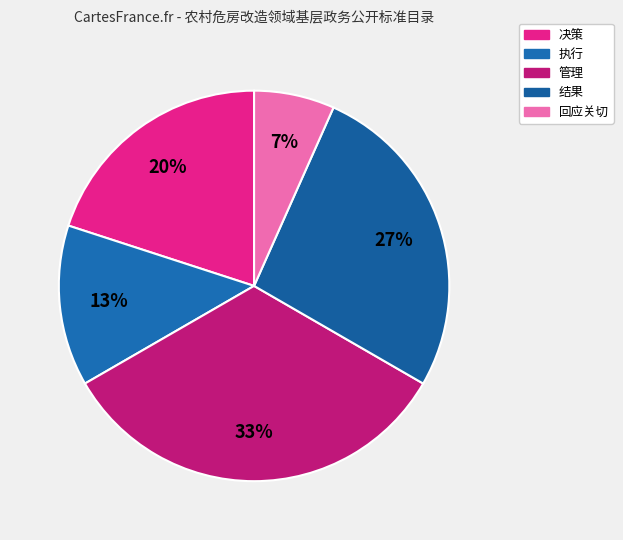

Which category has the biggest portion of the pie?

管理